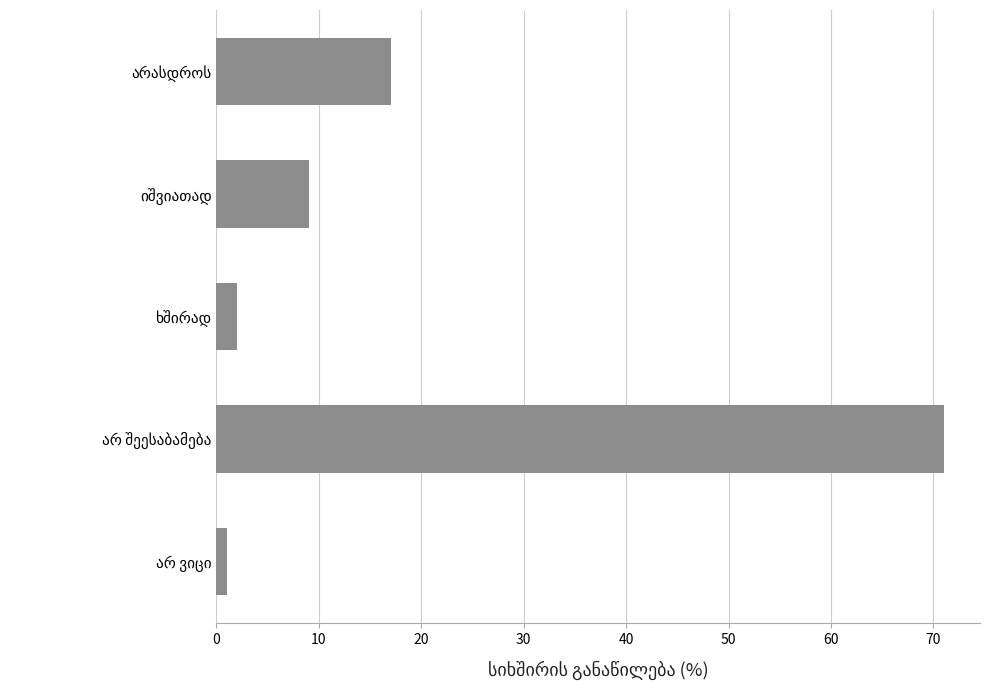

What is the difference between the maximum and second lowest values?

69